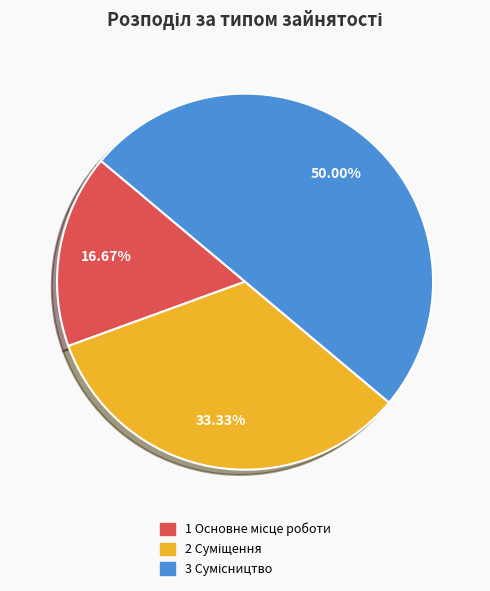

How many slices are in this pie chart?

3